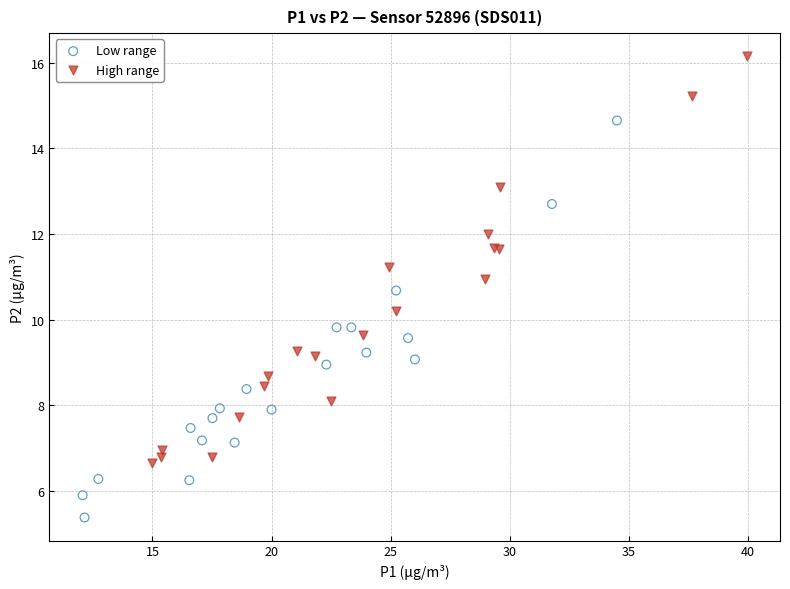

Which series contains the lowest Y value?

Low range